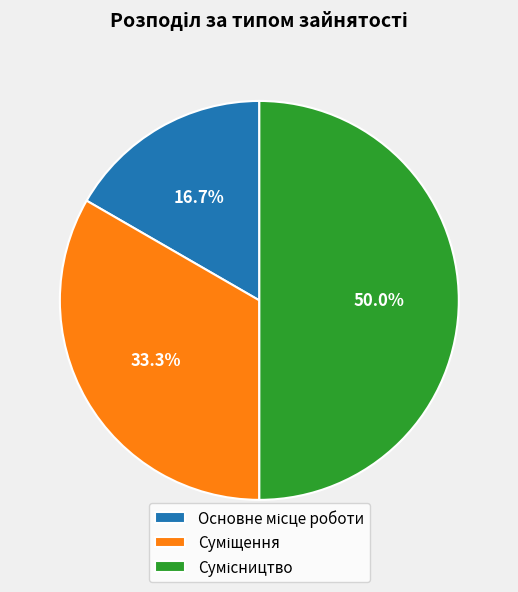

Between Основне місце роботи and Сумісництво, which is larger?

Сумісництво